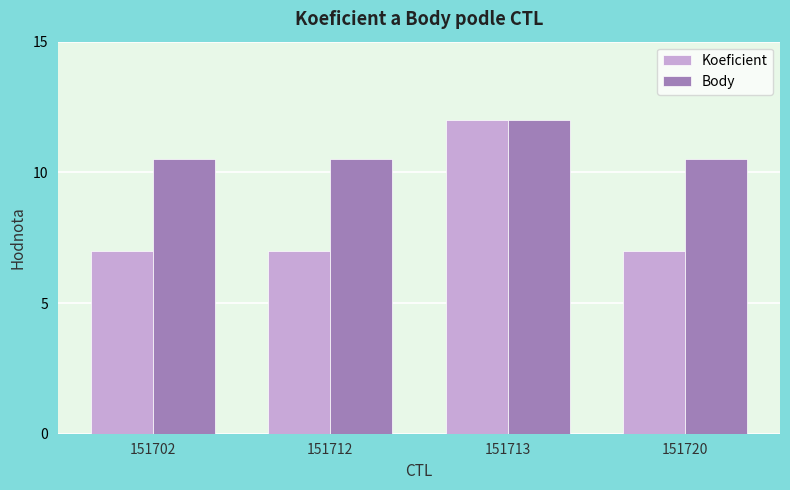

Reading left to right, transcribe all the data shown in this chart.

Koeficient: 7.0	7.0	12.0	7.0
Body: 10.5	10.5	12.0	10.5